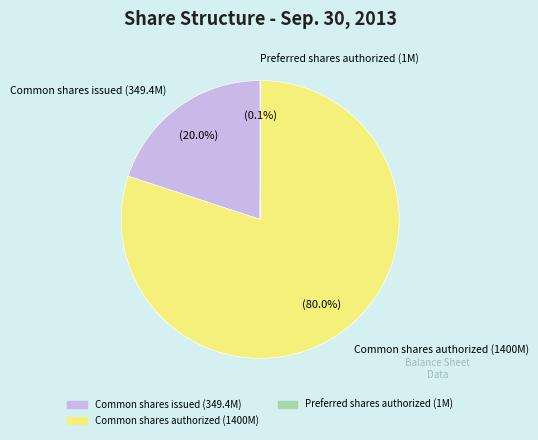

Does any single category account for the majority?

Yes